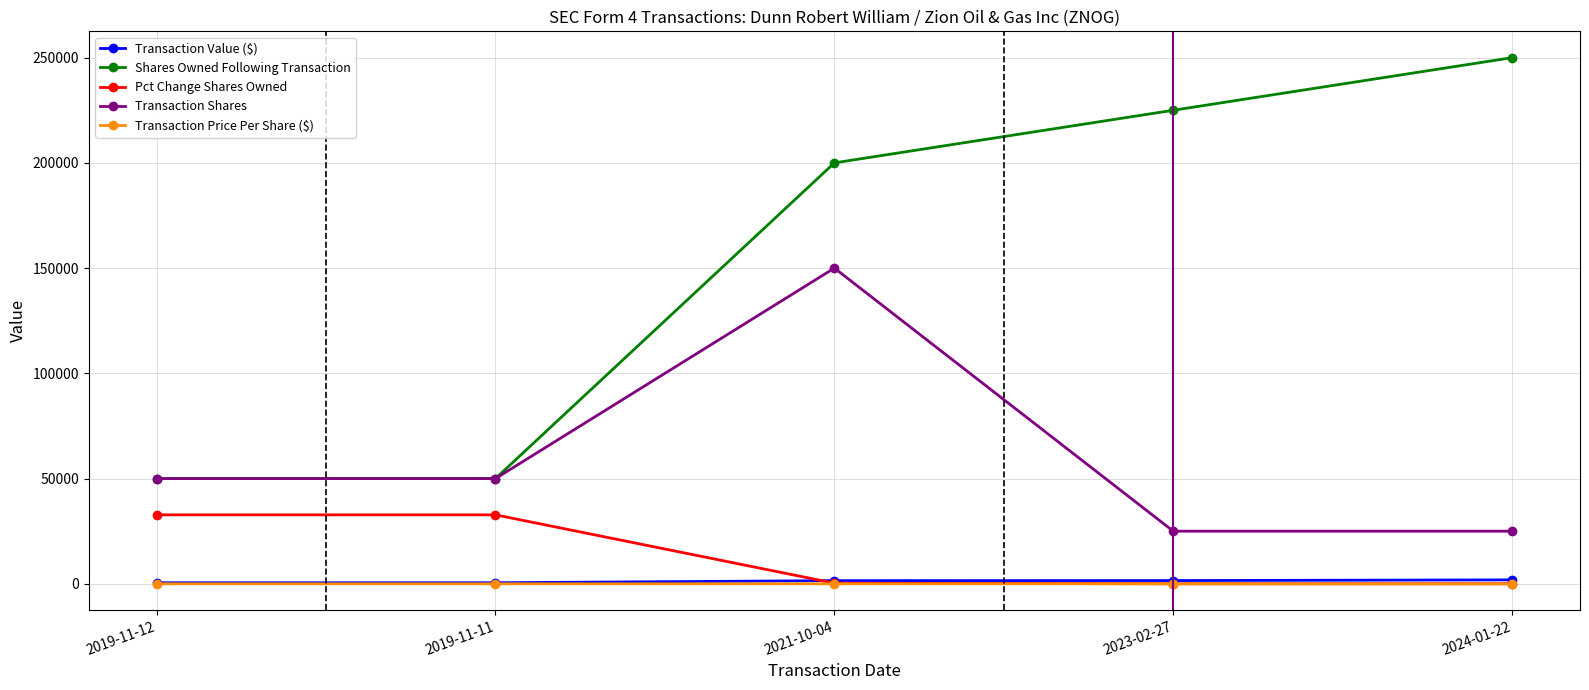

True or false: Transaction Value ($) and Transaction Shares cross at least once.

False